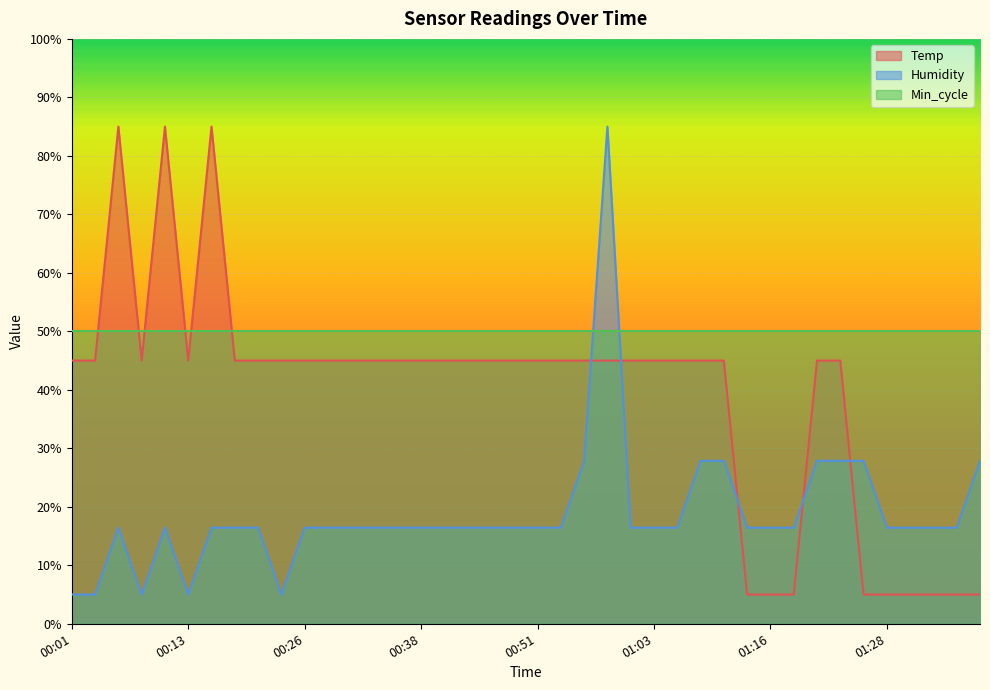

How many lines are shown in the chart?

3